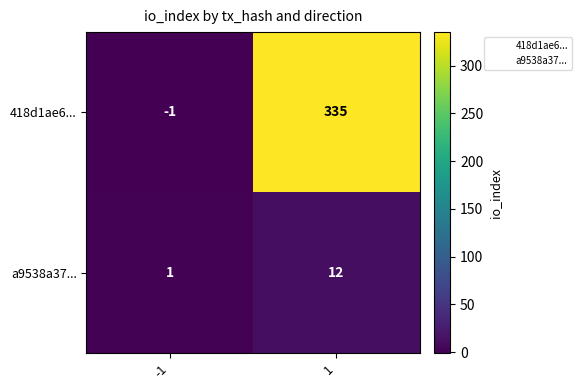

What is the difference between the highest and lowest values at 1?

323